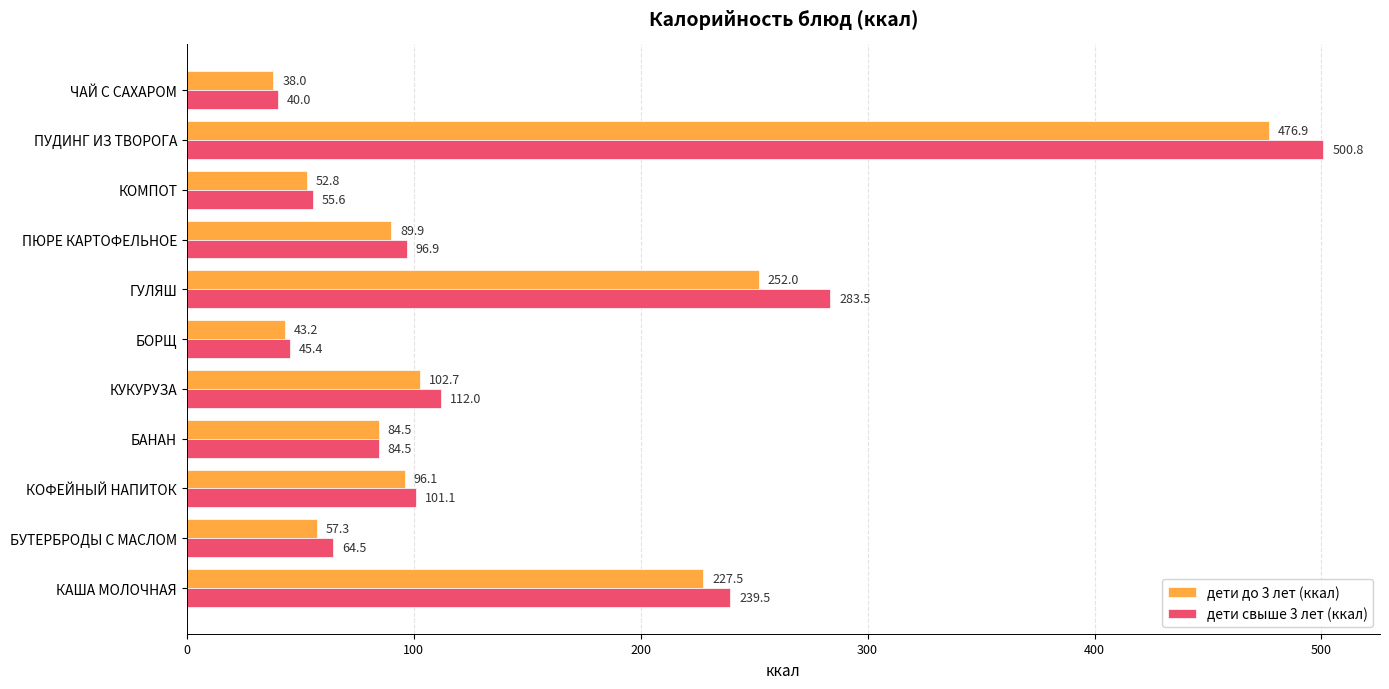

The дети до 3 лет (ккал) series shows 38.0 at ЧАЙ С САХАРОМ. True or false?

True